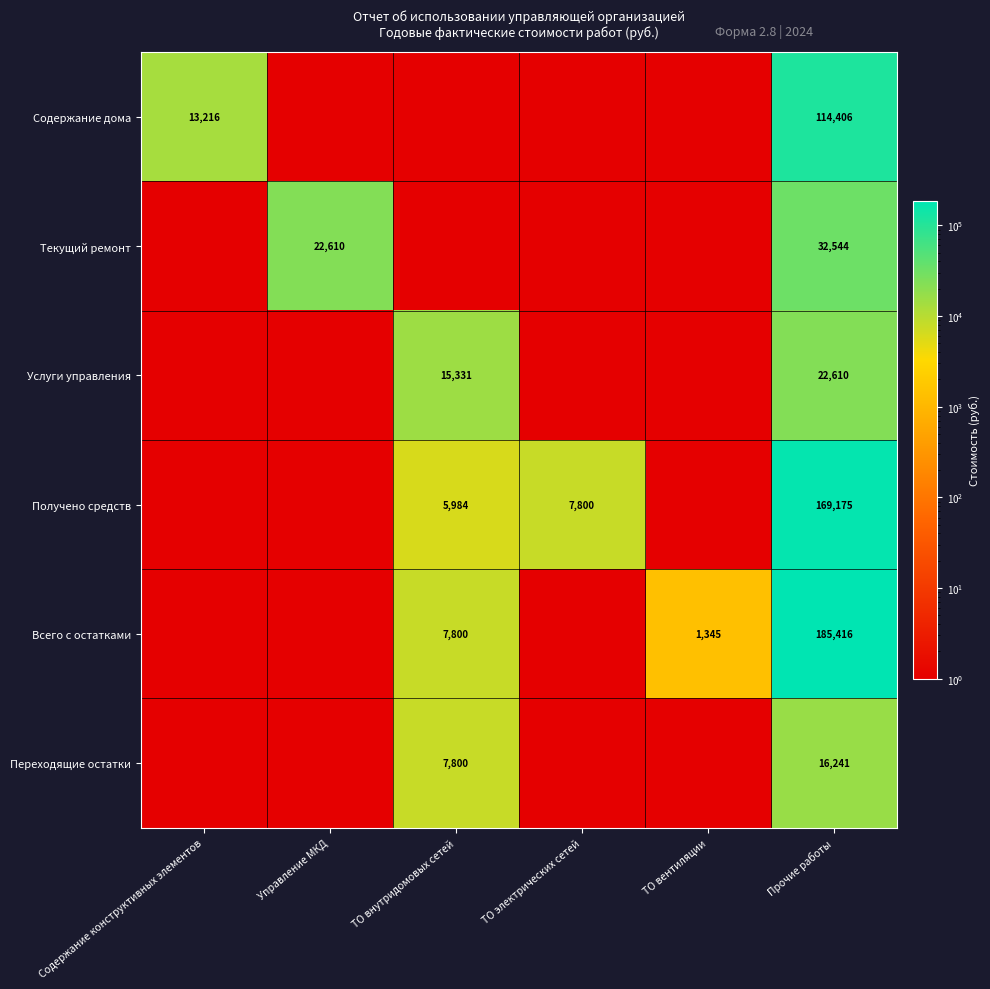

List the labels in order of Всего с остатками value, smallest first.

Содержание конструктивных элементов, Управление МКД, ТО электрических сетей, ТО вентиляции, ТО внутридомовых сетей, Прочие работы